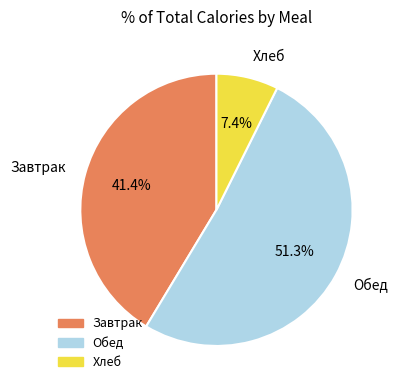

Rank the categories by value from lowest to highest.

Хлеб, Завтрак, Обед